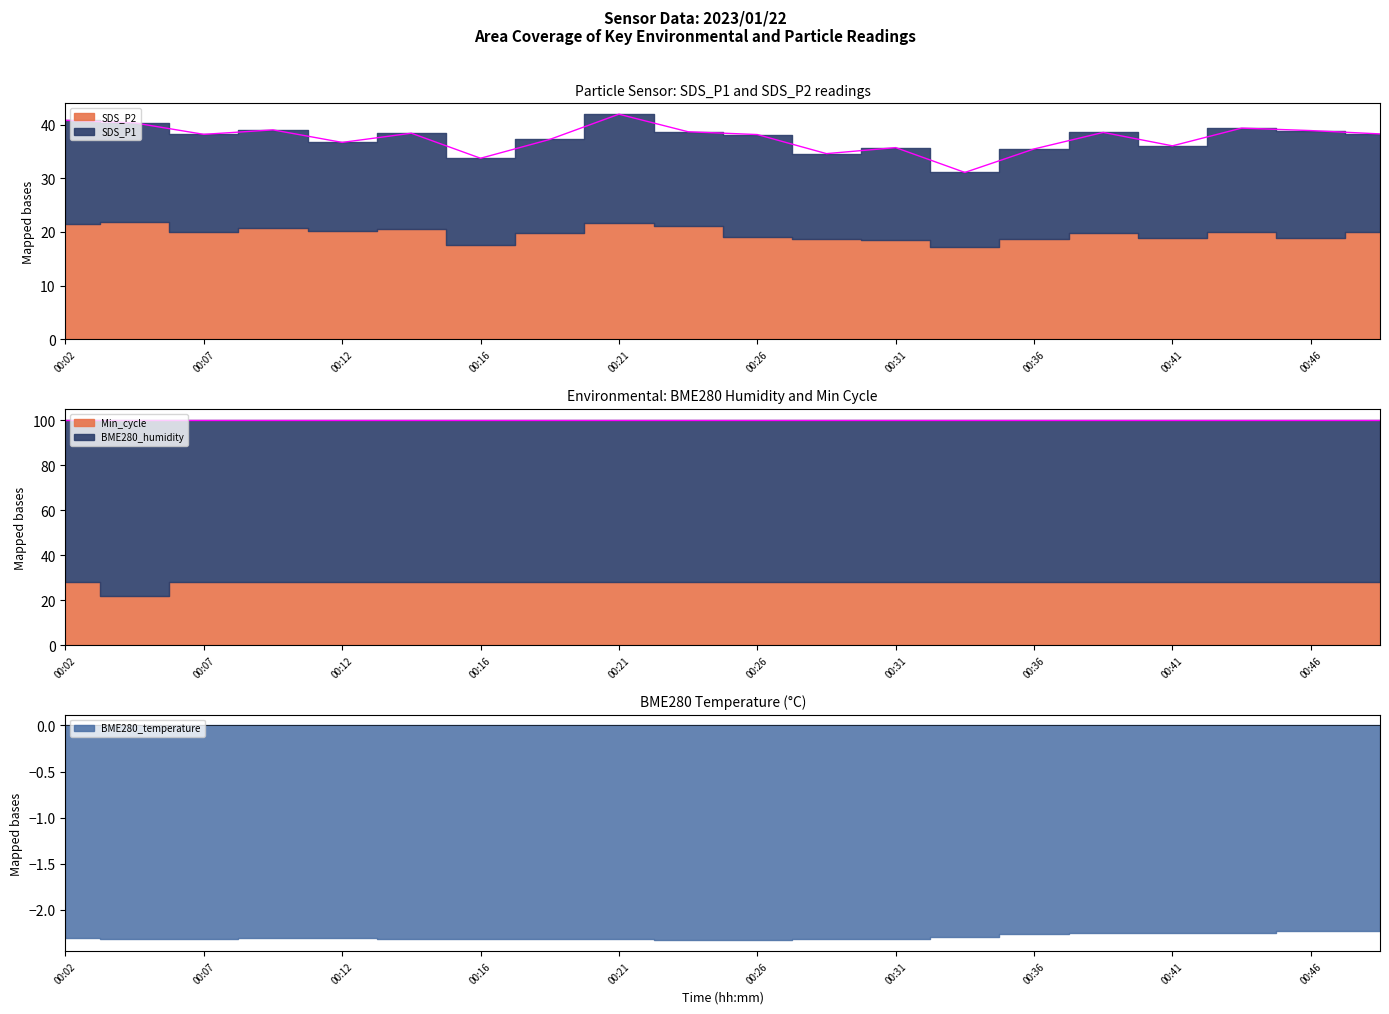

What is the spread (max minus min) of values at 00:48?

102.2